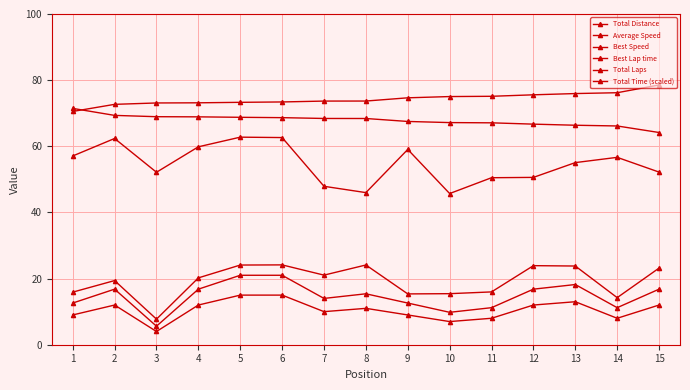

What is the average value of the Total Time (scaled) series?

19.2